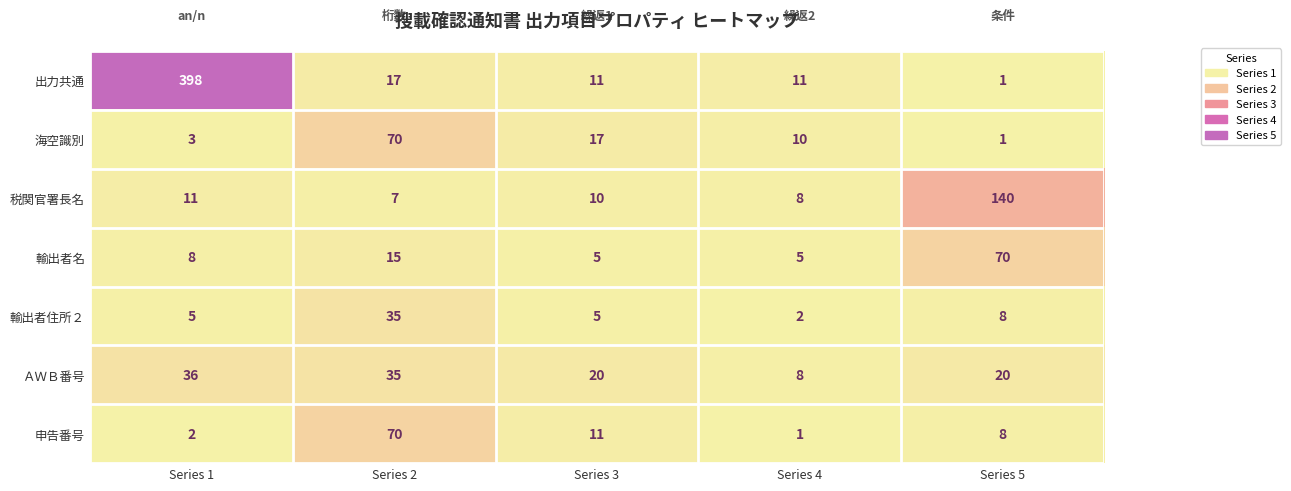

What is the maximum value shown in the chart?

398